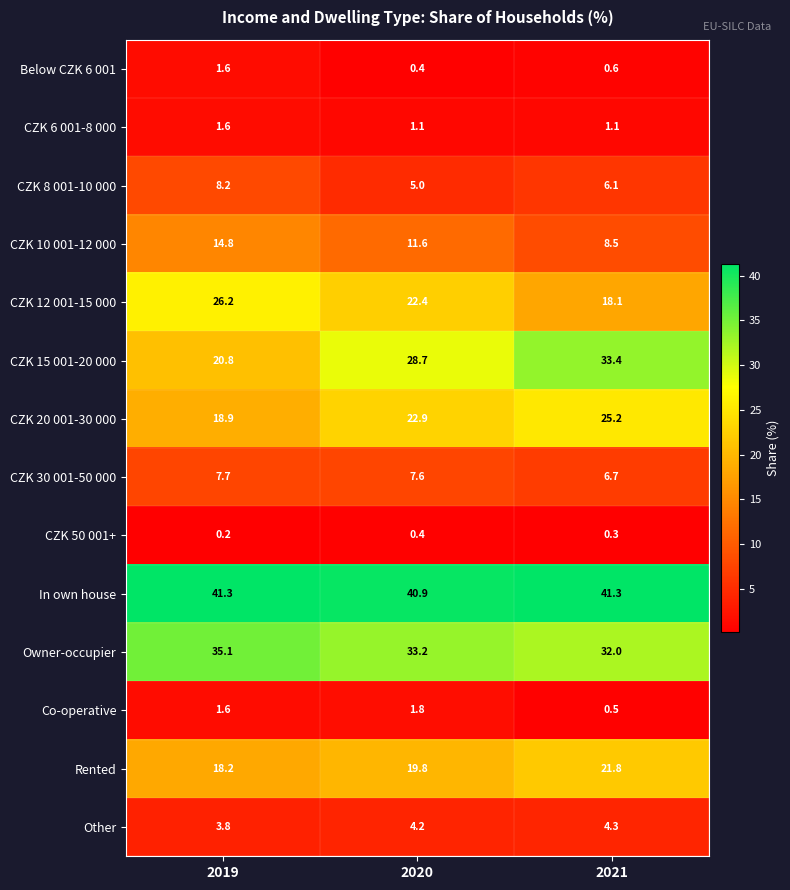

Read the CZK 10 001-12 000 value at 2019.

14.8